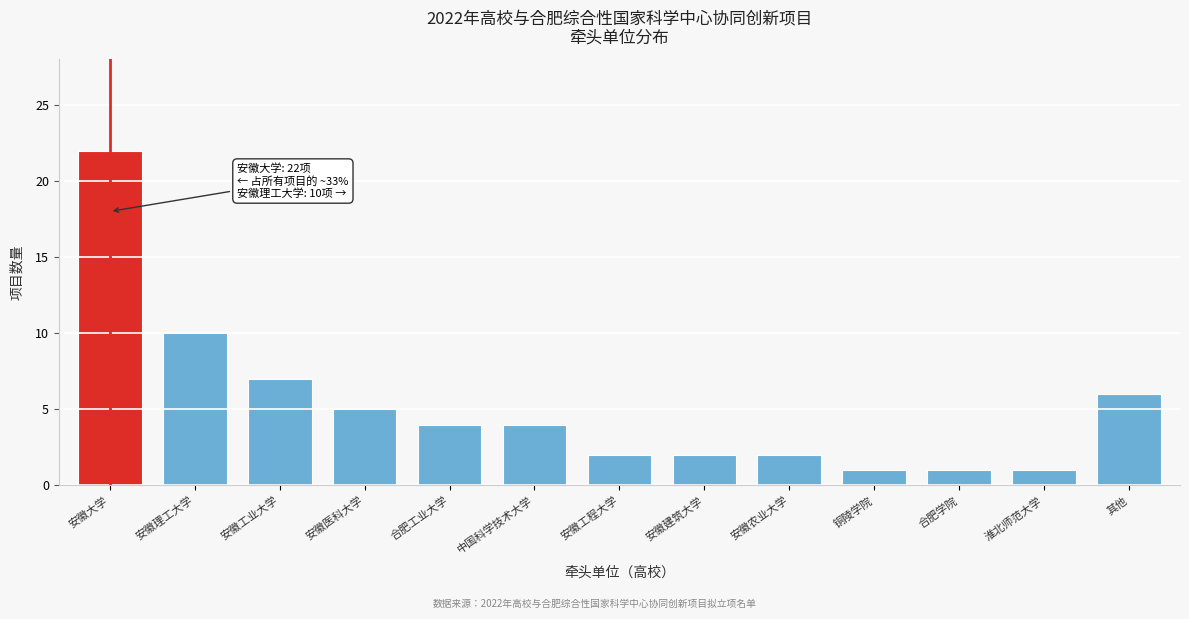

Reading left to right, extract all data points from this chart.

安徽大学=22	安徽理工大学=10	安徽工业大学=7	安徽医科大学=5	合肥工业大学=4	中国科学技术大学=4	安徽工程大学=2	安徽建筑大学=2	安徽农业大学=2	铜陵学院=1	合肥学院=1	淮北师范大学=1	其他=6